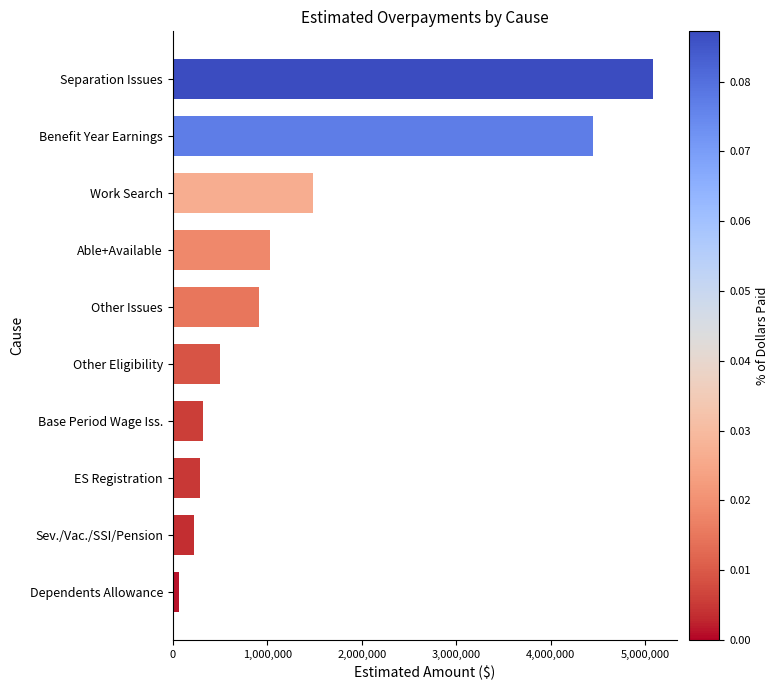

Where is the data nearest to the value 2573775?

Work Search